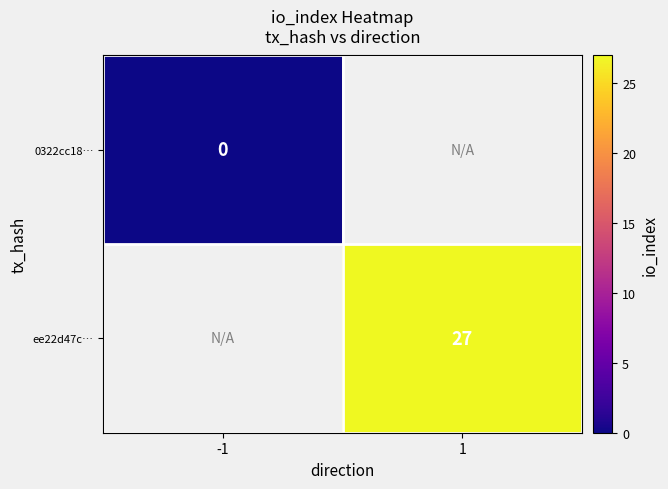

The value of ee22d47c… at 1 is 10.5. True or false?

False